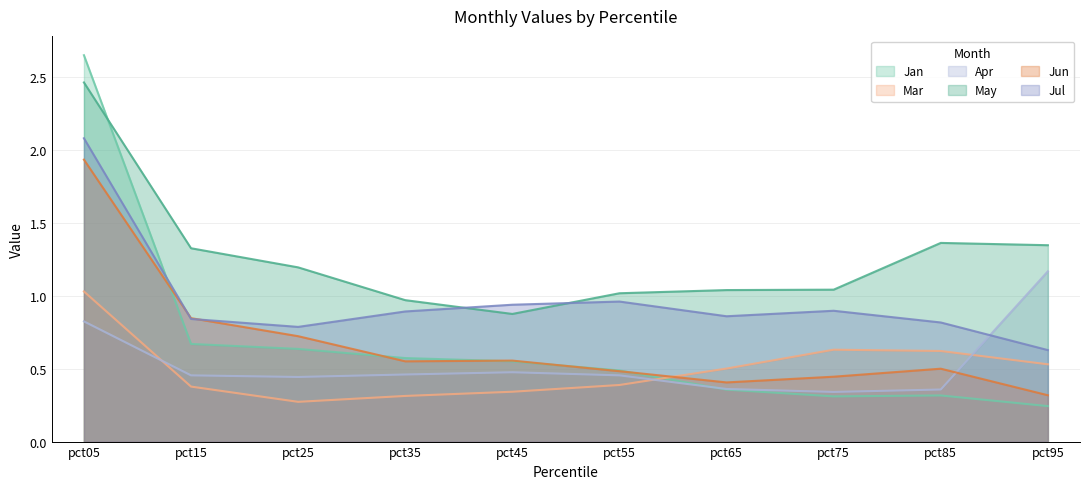

Rank the series at pct55 from highest to lowest value.

May, Jul, Jan, Jun, Apr, Mar